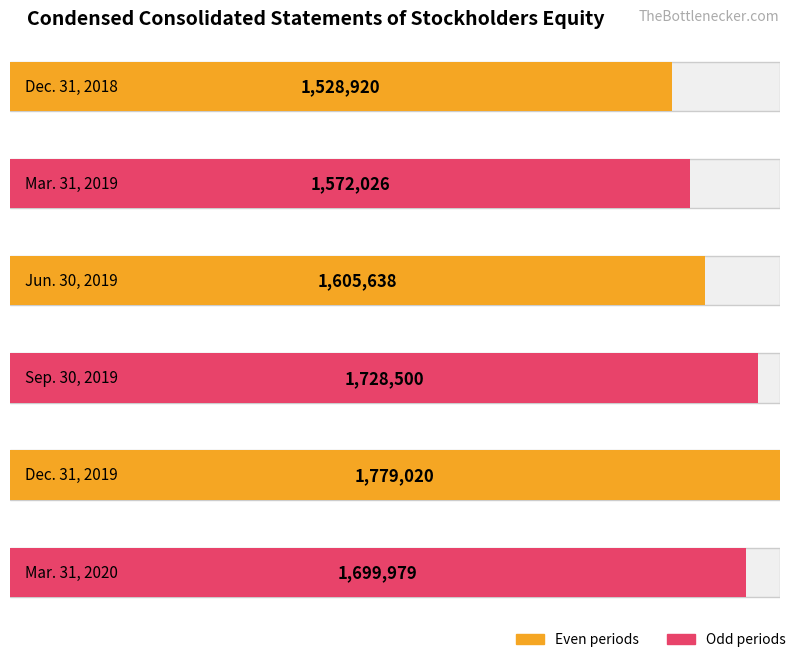

Rank the categories by value from highest to lowest.

Dec. 31, 2019, Sep. 30, 2019, Mar. 31, 2020, Jun. 30, 2019, Mar. 31, 2019, Dec. 31, 2018